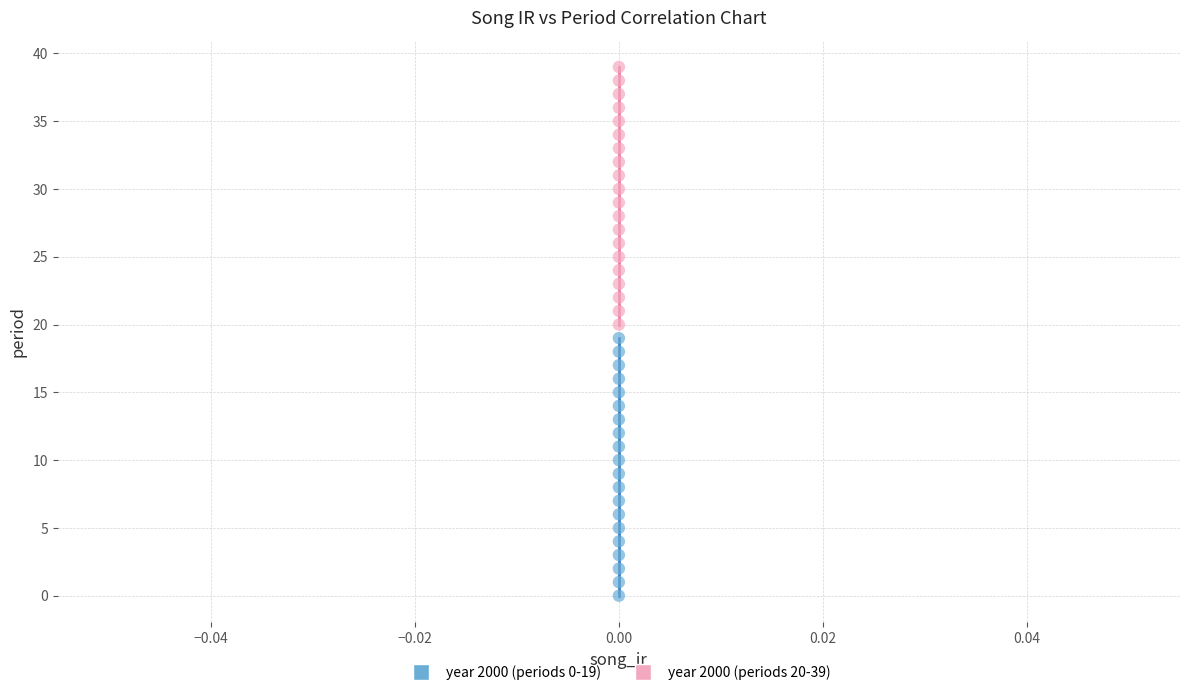

Which series reaches the maximum Y coordinate?

year 2000 (periods 20-39)